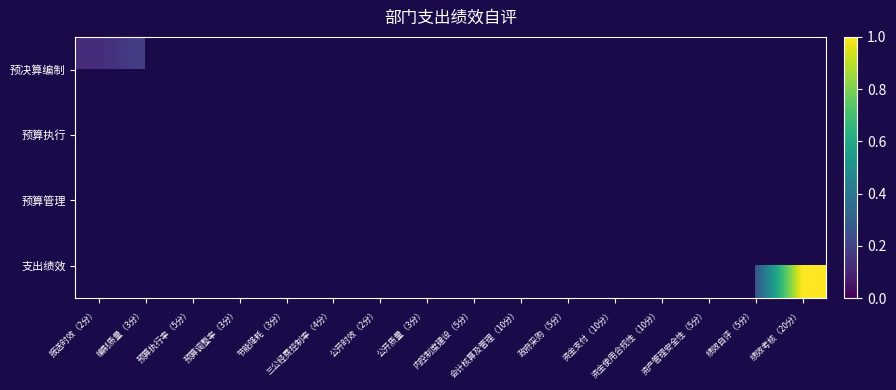

Count the number of data series in this chart.

4